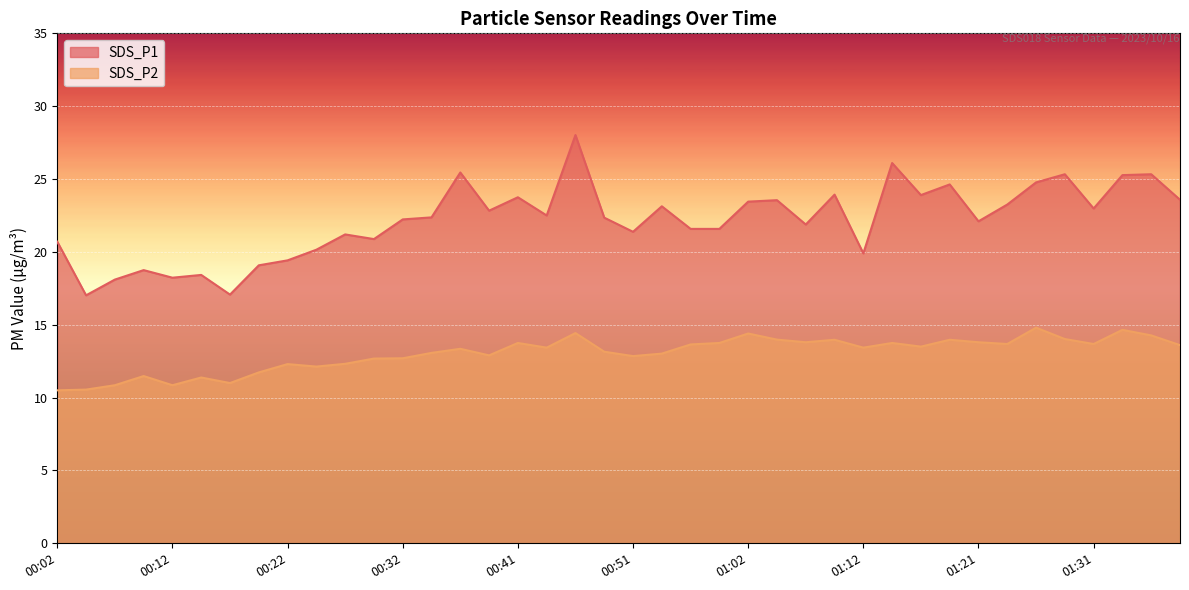

Where is the first local maximum for SDS_P2?

00:09